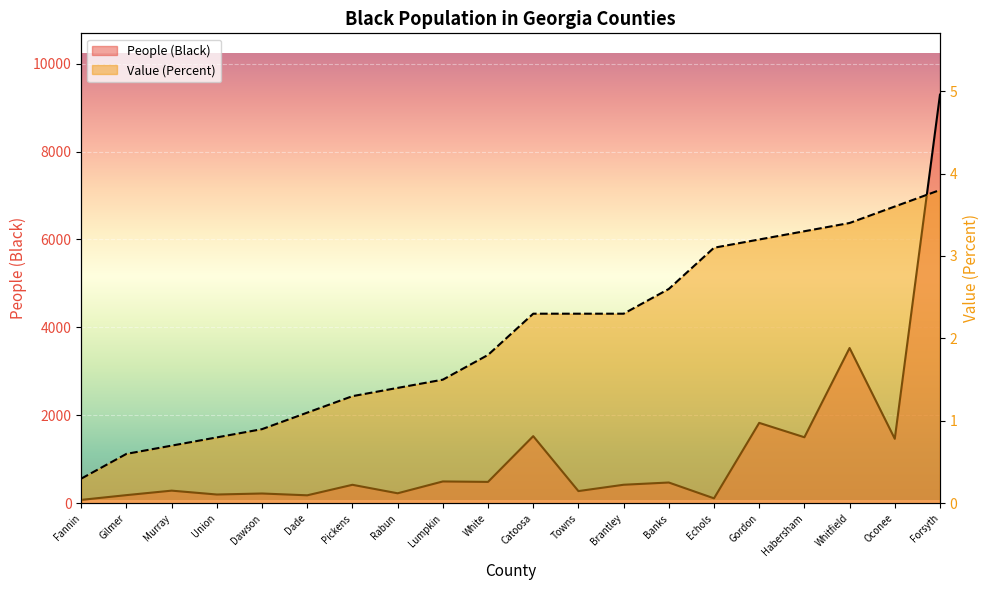

Which series has the largest total across all categories?

People (Black)